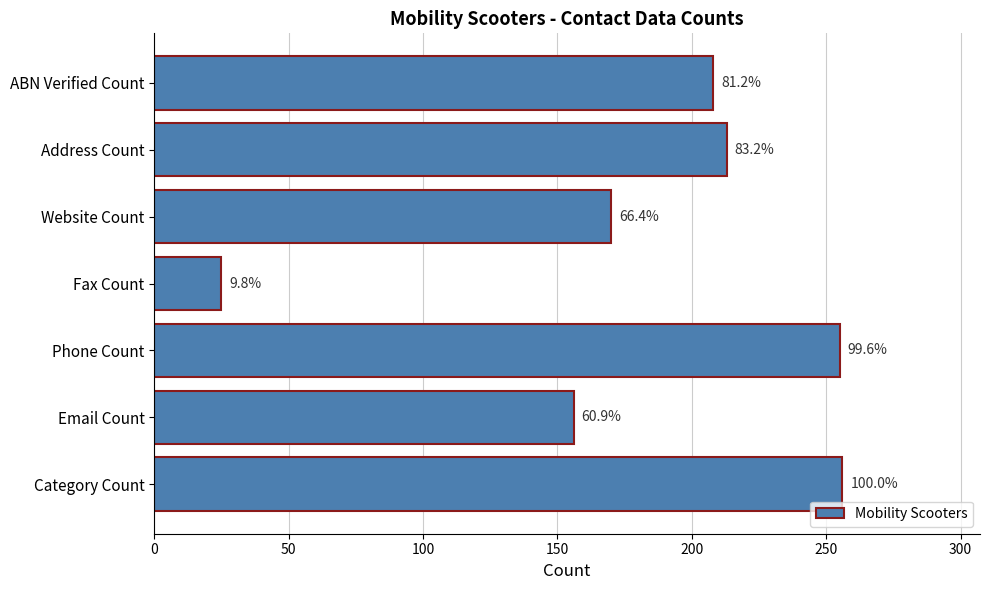

What is the greatest value displayed?

256